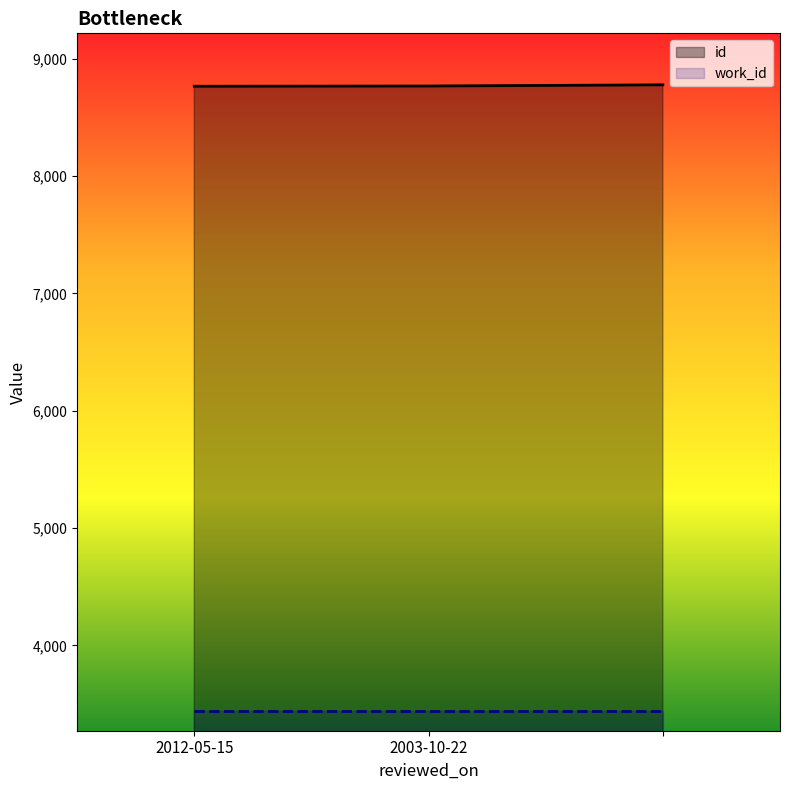

What is the sum of the values at  and 2003-10-22?

17546